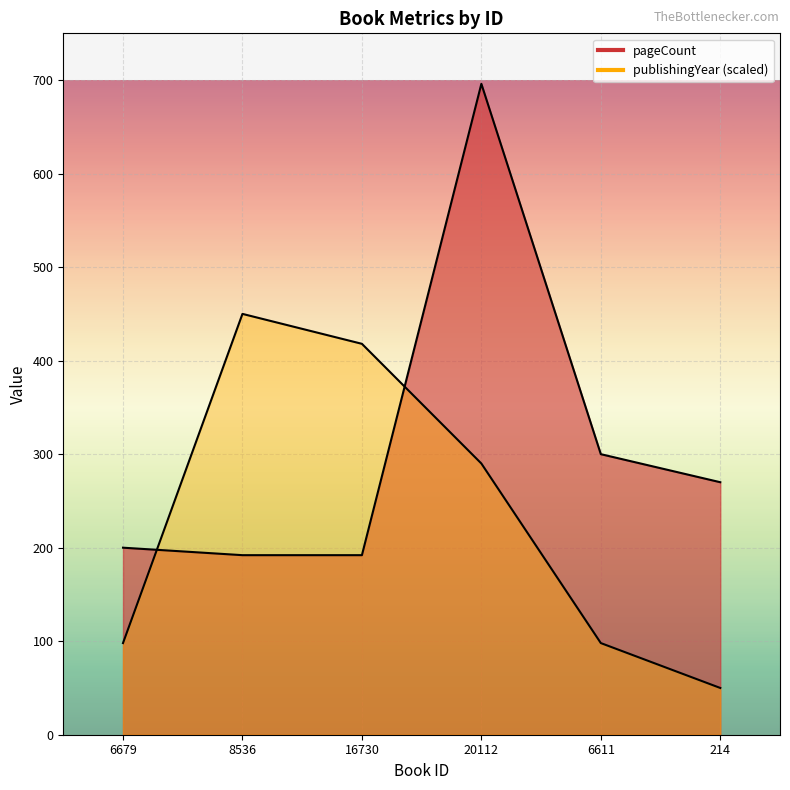

Which category has the highest value in the publishingYear series?

8536